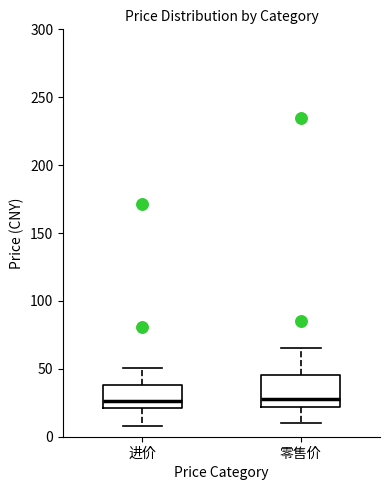

Which box is the tallest, from its lower edge to its upper edge?

零售价